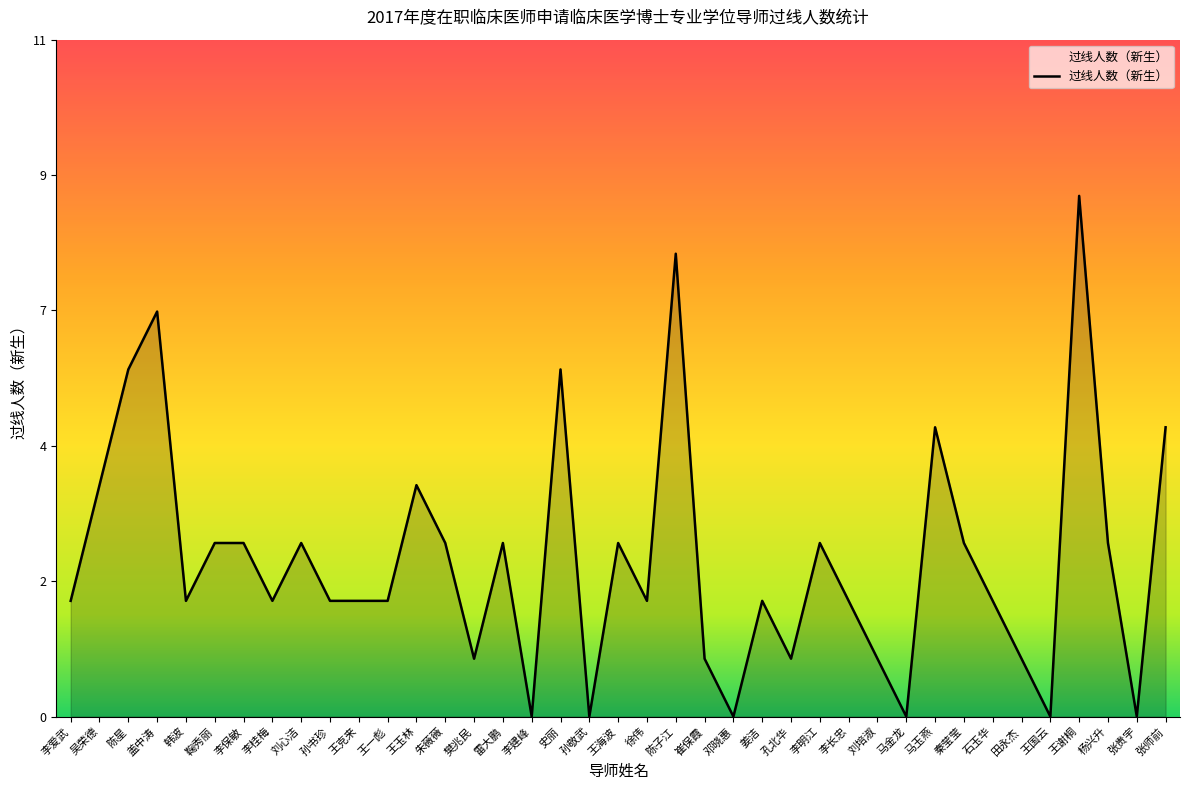

True or false: there are more than 0 points higher than both neighbors.

True